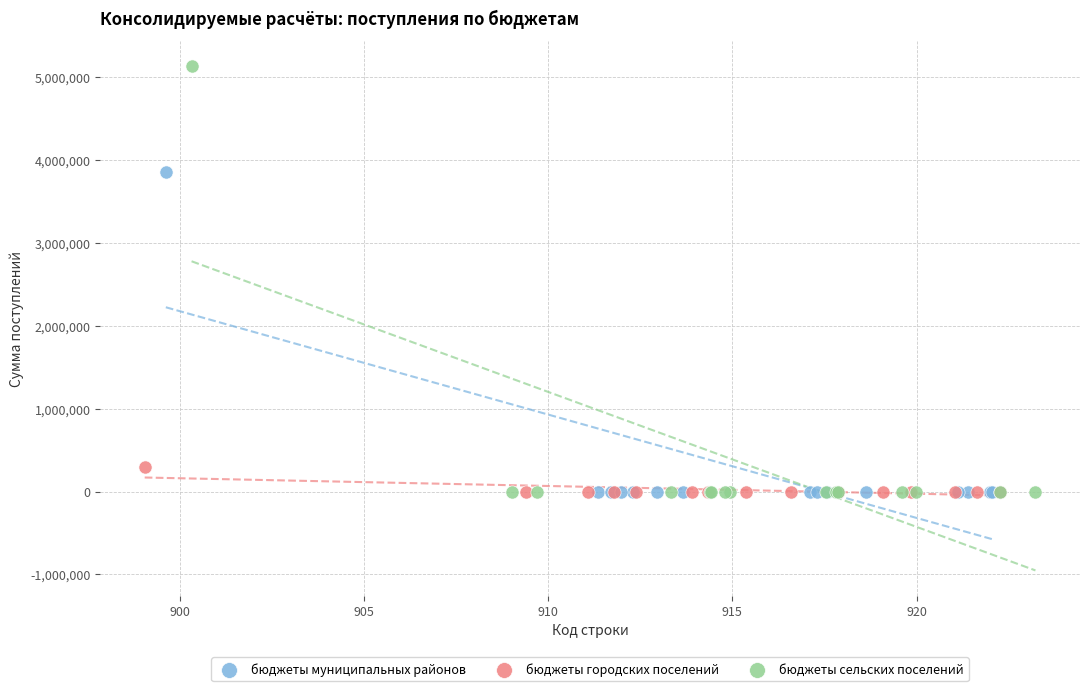

Which series contains the highest Y value?

бюджеты сельских поселений